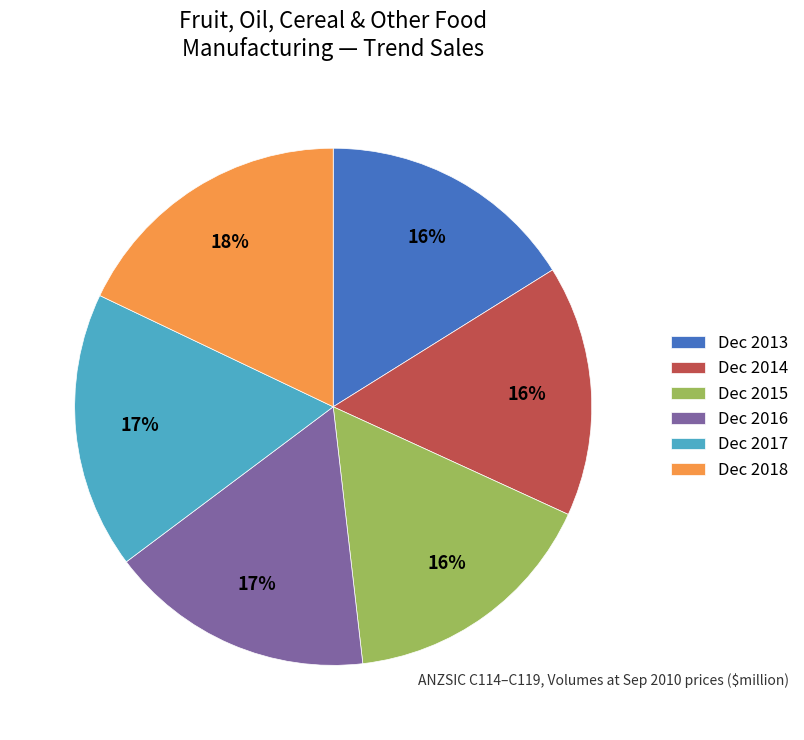

Which category has the biggest portion of the pie?

Dec 2018